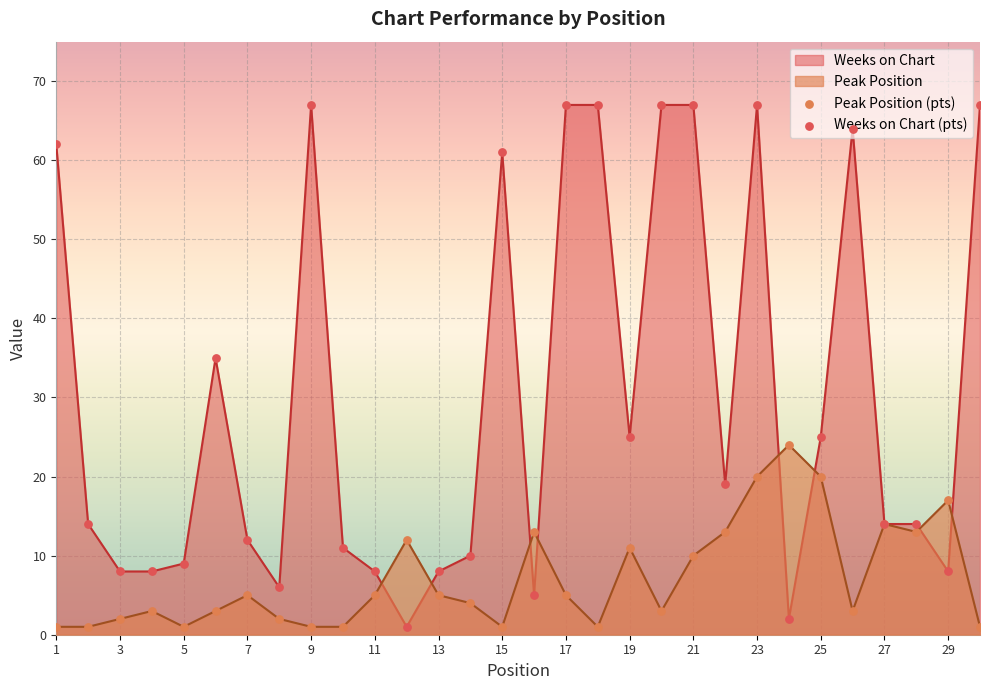

At which category is the sum across all series the highest?

23